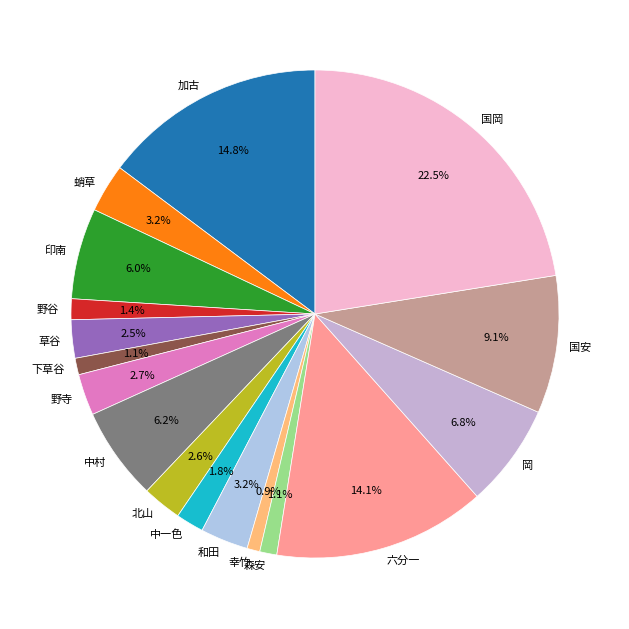

To the nearest percent, what is the average slice percentage?

6%